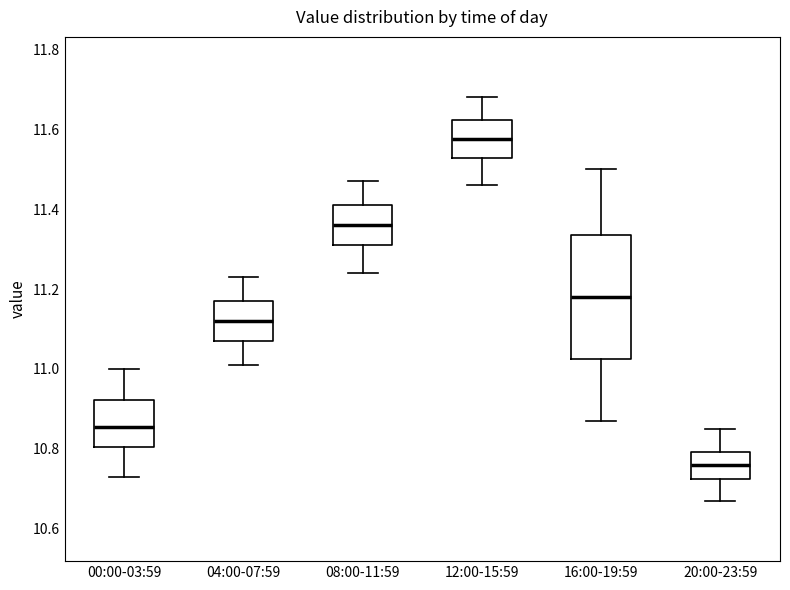

Reading left to right, transcribe this box plot: for each box, give where its median line is, the range the box spans, and where its two whiskers end, as read against the y-axis. The values are not printed on the chart, so give them approximately, as read against the axis.

00:00-03:59: median 10.86, box 10.80 to 10.92, whiskers 10.74 to 11.00
04:00-07:59: median 11.12, box 11.08 to 11.18, whiskers 11.02 to 11.24
08:00-11:59: median 11.36, box 11.32 to 11.42, whiskers 11.24 to 11.48
12:00-15:59: median 11.58, box 11.52 to 11.62, whiskers 11.46 to 11.68
16:00-19:59: median 11.18, box 11.02 to 11.34, whiskers 10.88 to 11.50
20:00-23:59: median 10.76, box 10.72 to 10.80, whiskers 10.68 to 10.86